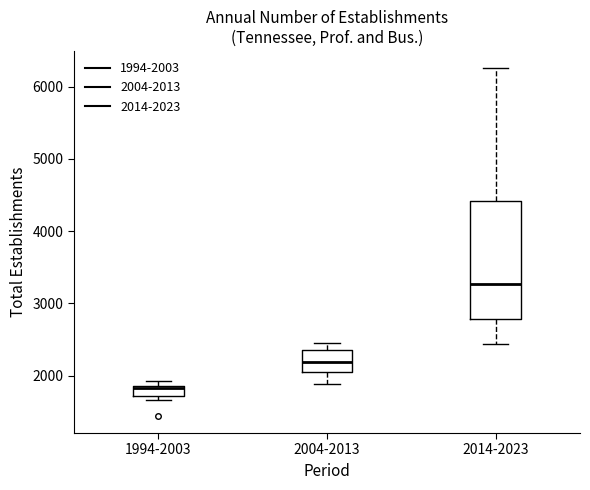

Which box's median line is the highest?

2014-2023